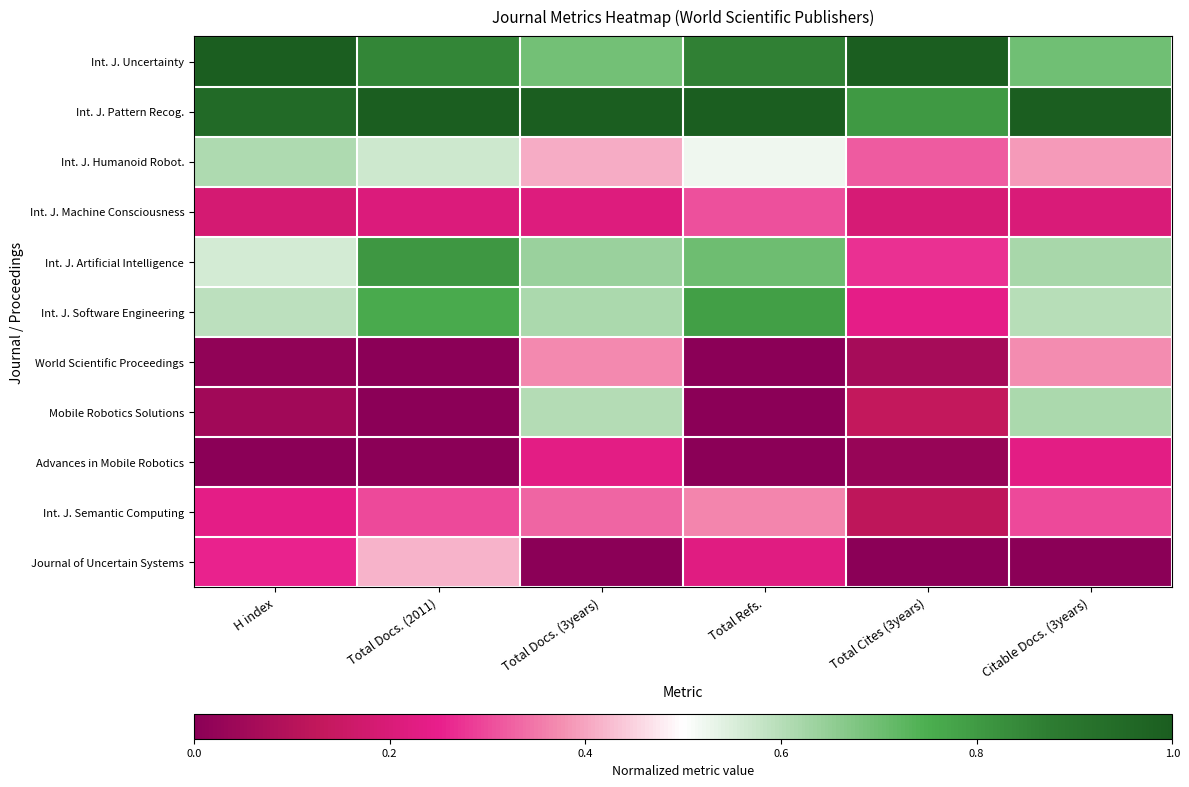

Rank the series at Total Refs. from highest to lowest value.

Int. J. Pattern Recog., Int. J. Uncertainty, Int. J. Software Engineering, Int. J. Artificial Intelligence, Int. J. Humanoid Robot., Int. J. Semantic Computing, Int. J. Machine Consciousness, Journal of Uncertain Systems, World Scientific Proceedings, Mobile Robotics Solutions, Advances in Mobile Robotics